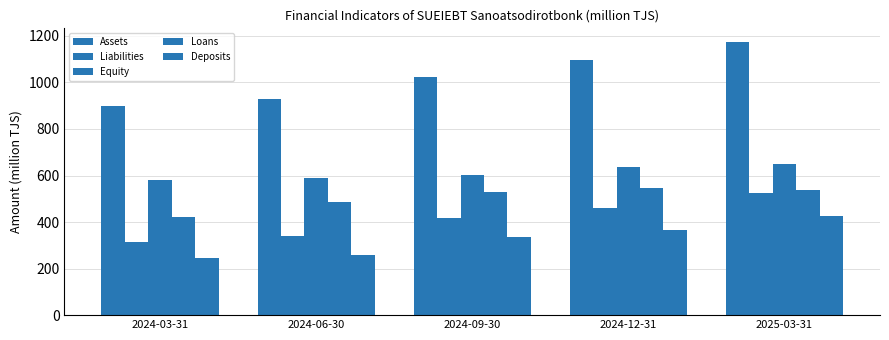

How many series are shown in this chart?

5